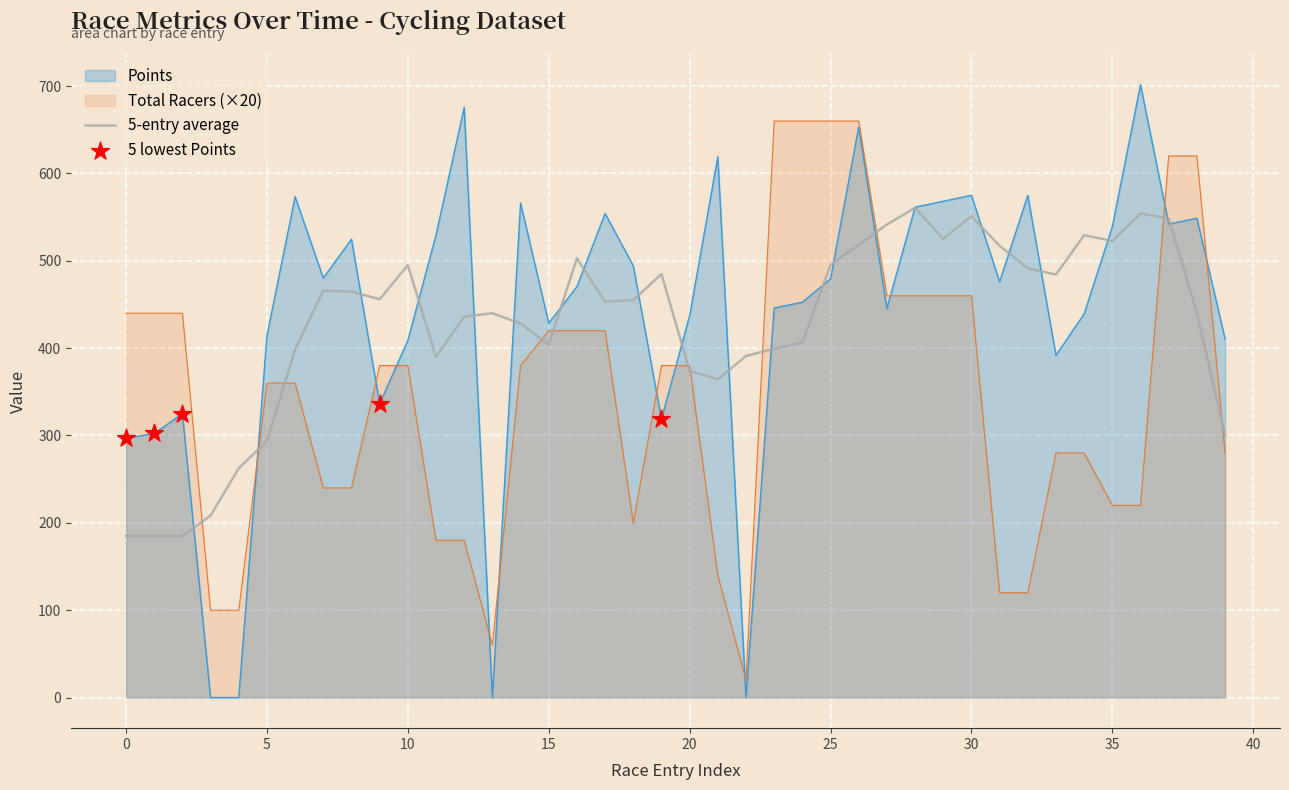

Which series contains the highest Y value?

Points